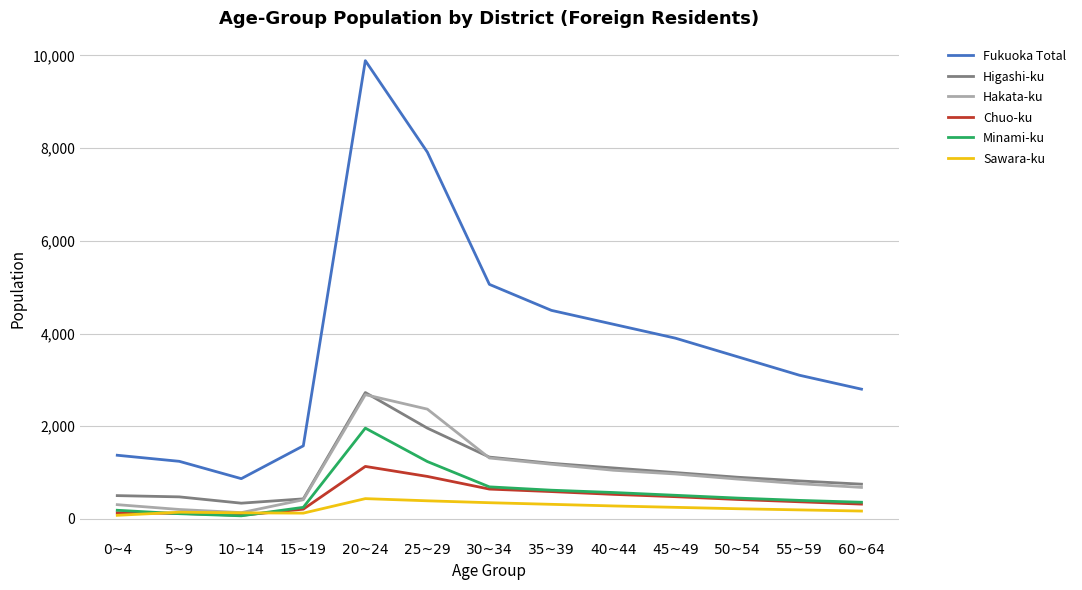

What is the difference between the maximum and minimum values in the Sawara-ku series?

360